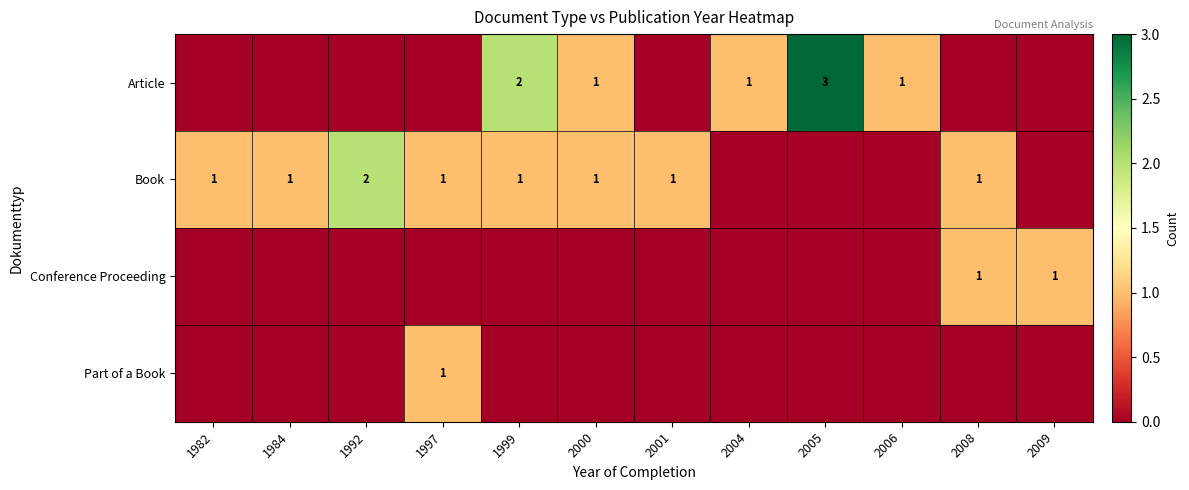

Is it true that Book equals 2 at 1982?

False